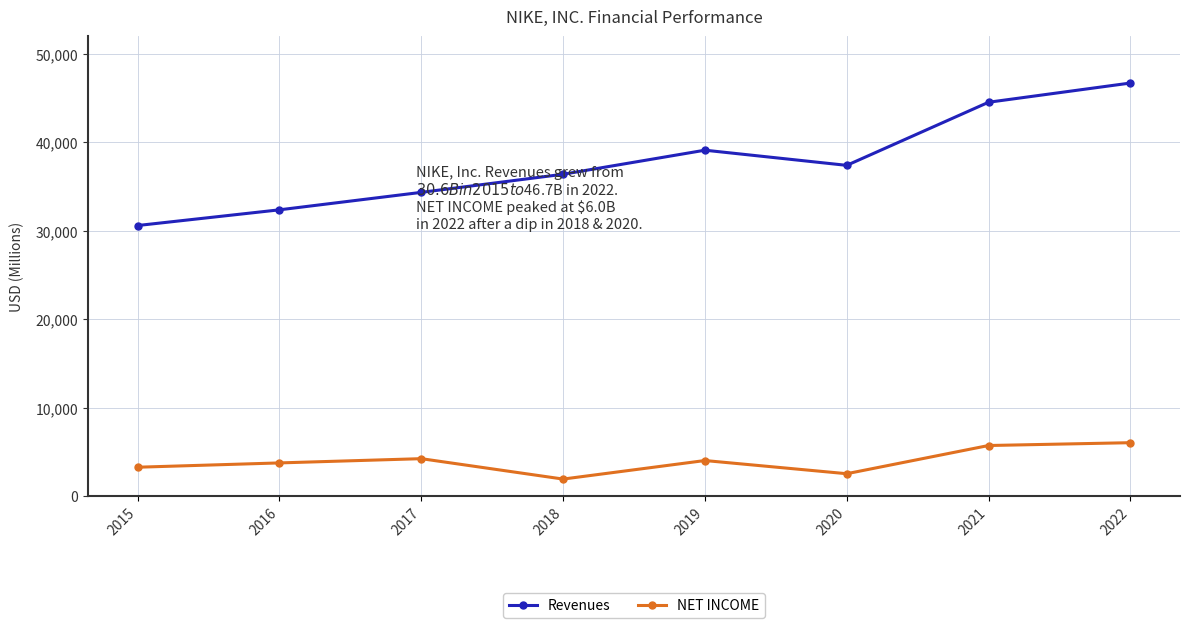

Does the chart have visible grid lines?

Yes